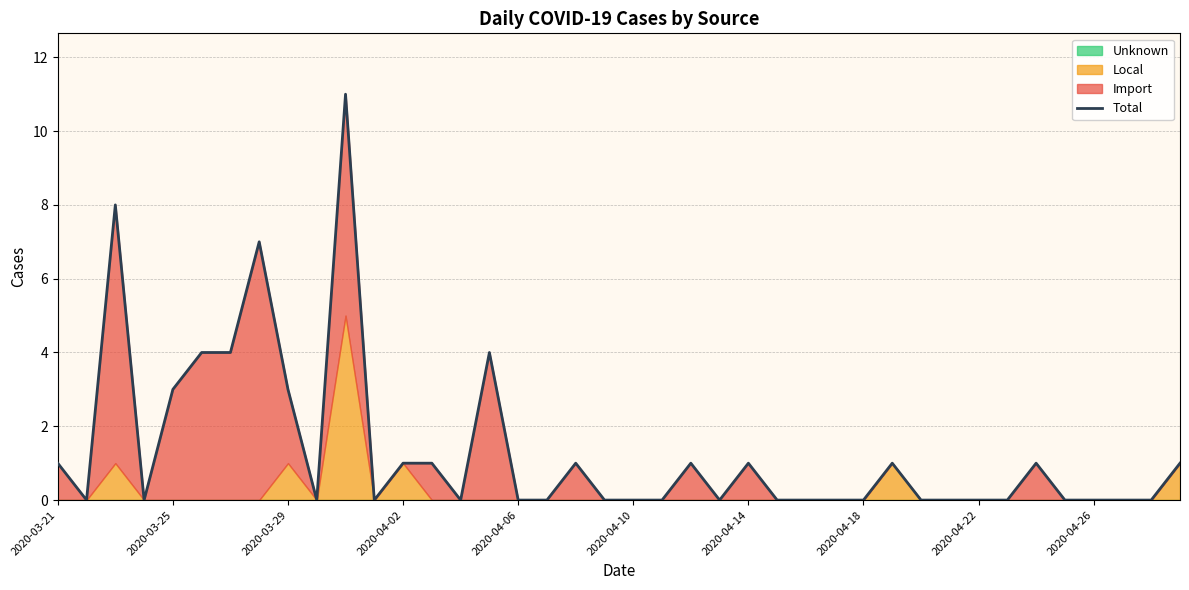

The value at 15 is 7. True or false?

False